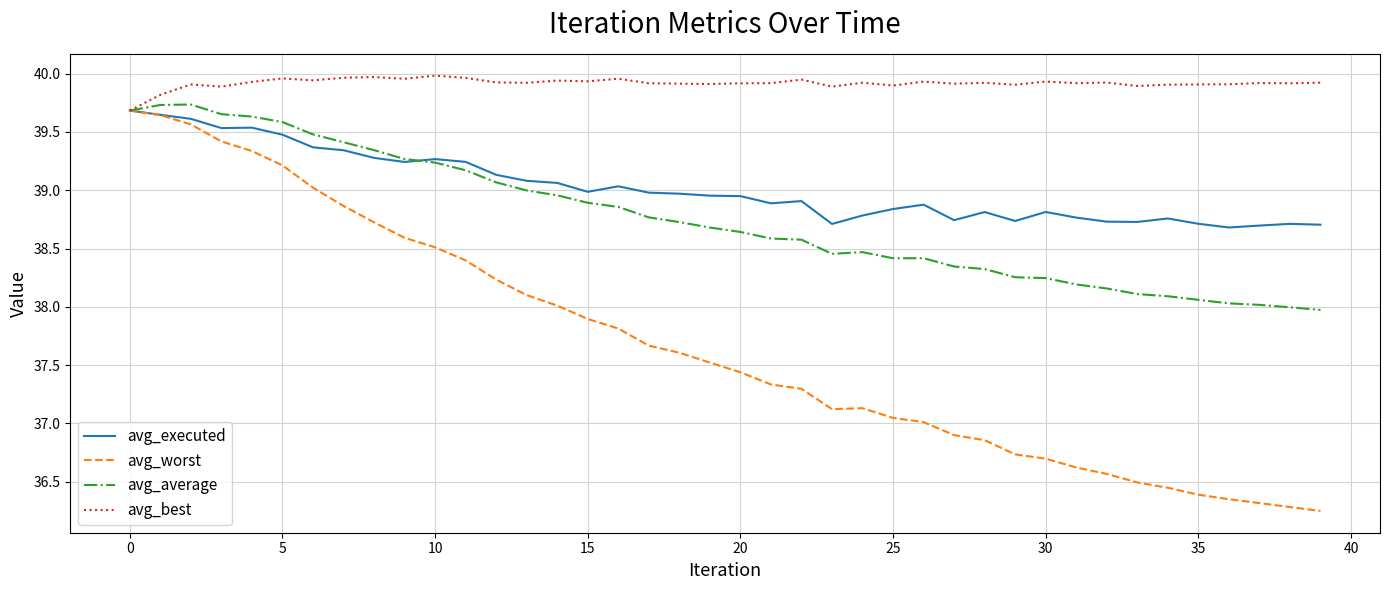

Which series has the largest range (max minus min)?

avg_worst